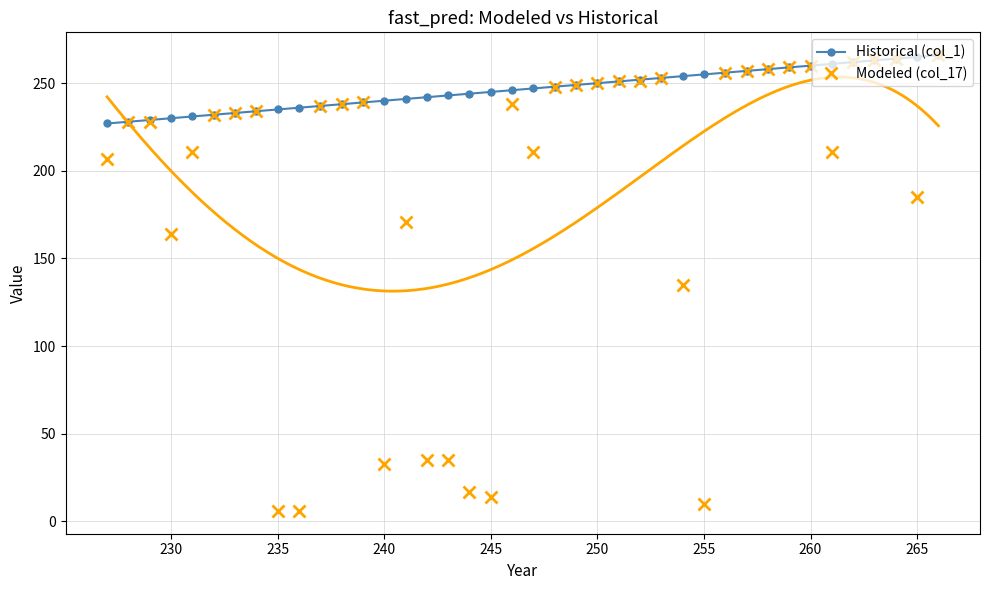

The value of Historical (col_1) at 255 is 163. True or false?

False